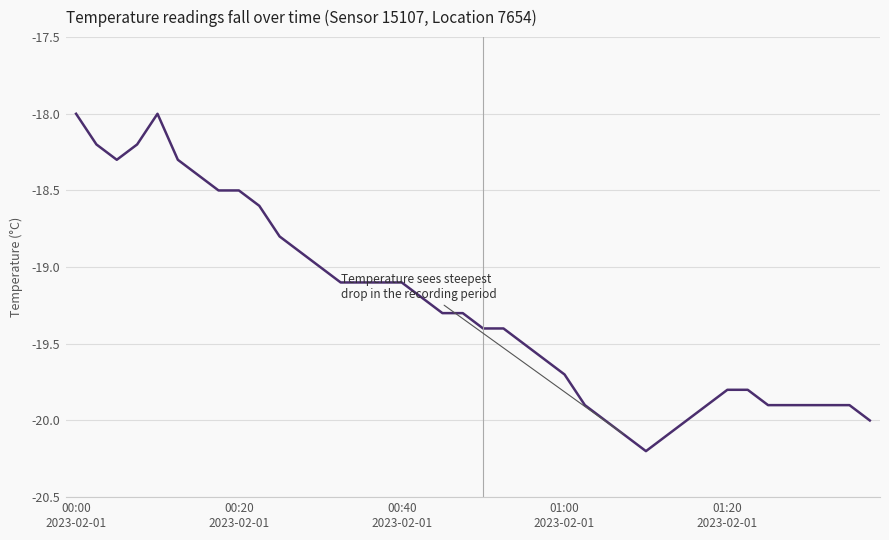

What is the smallest value displayed?

-20.2